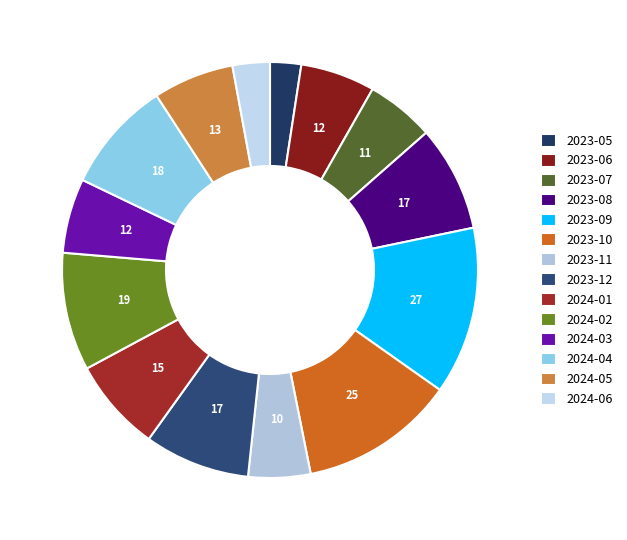

Is it true that 2024-02 is 3% of the pie?

False